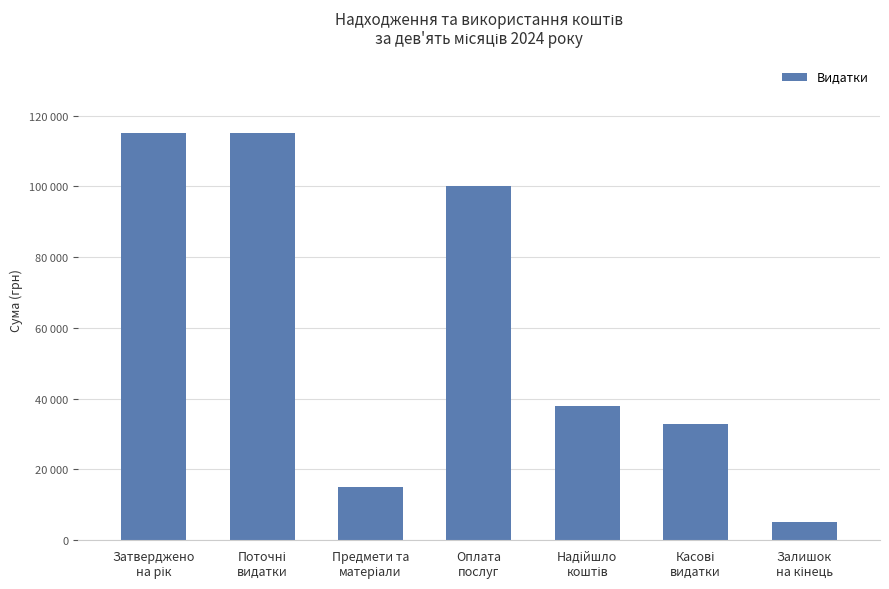

What is the difference between the values at Оплата
послуг and Затверджено
на рік?

15000